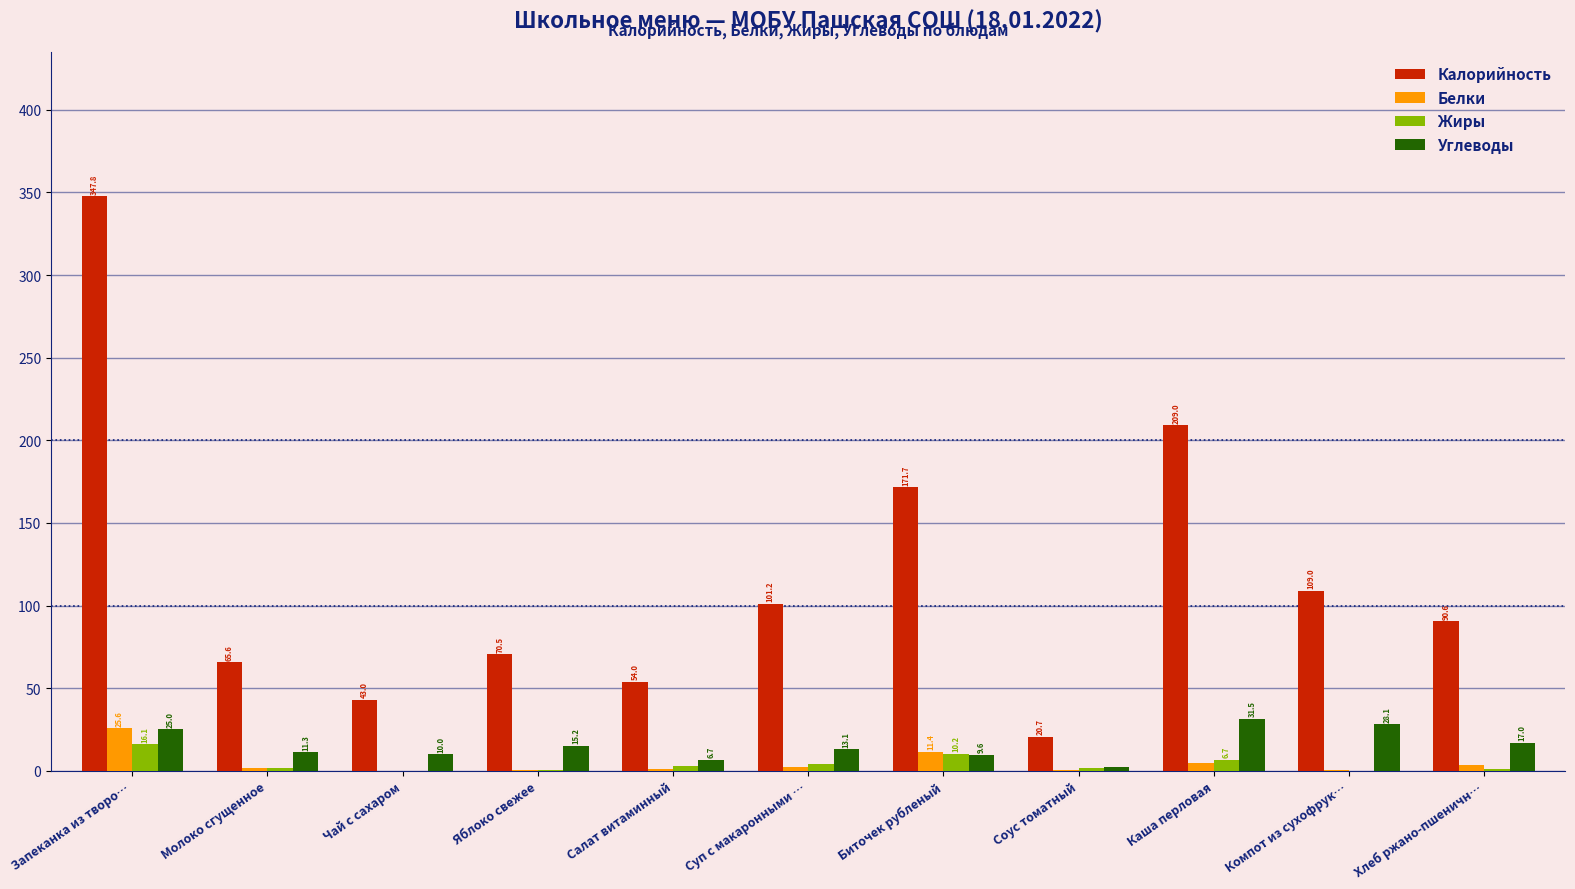

True or false: Белки has a value of 0.6 at Яблоко свежее.

True